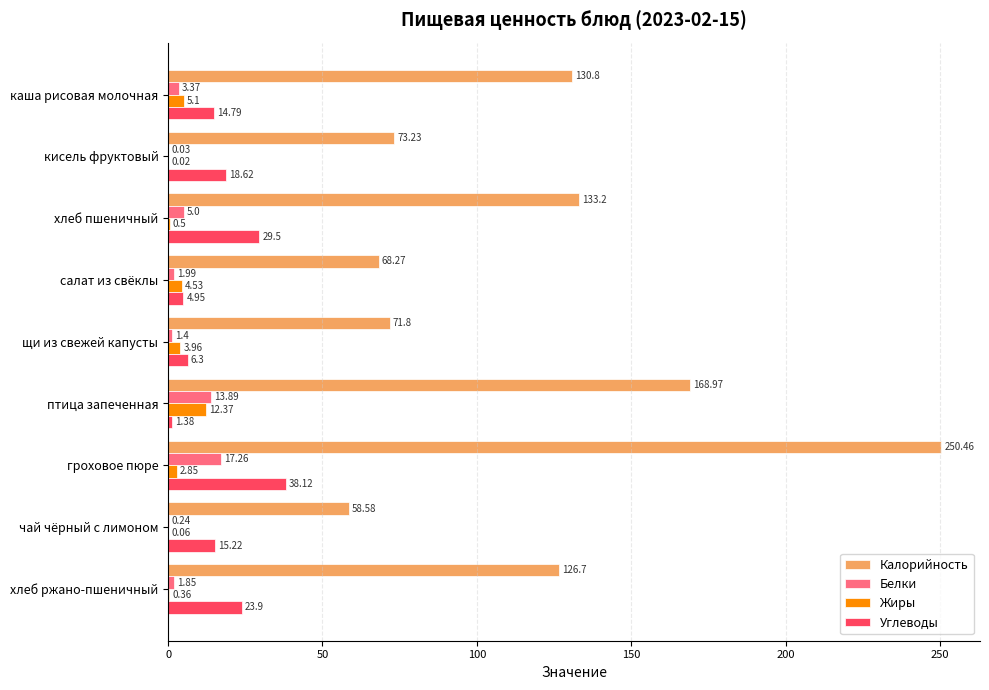

Is the value of Жиры at гроховое пюре greater than the value of Углеводы at гроховое пюре?

No